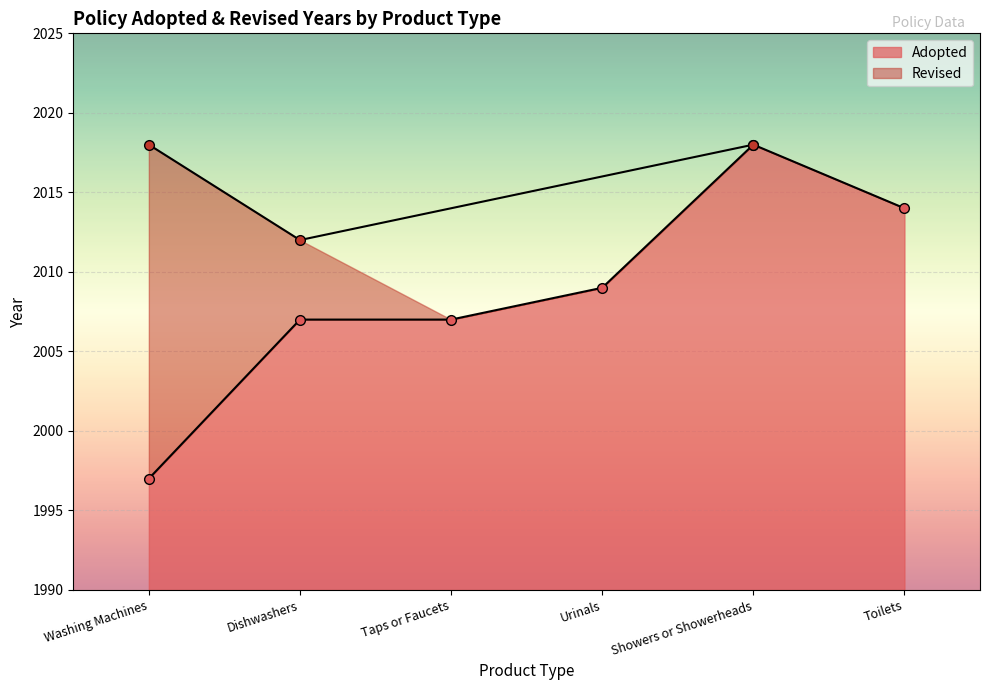

Rank the categories by value from highest to lowest.

Showers or Showerheads, Toilets, Urinals, Dishwashers, Taps or Faucets, Washing Machines